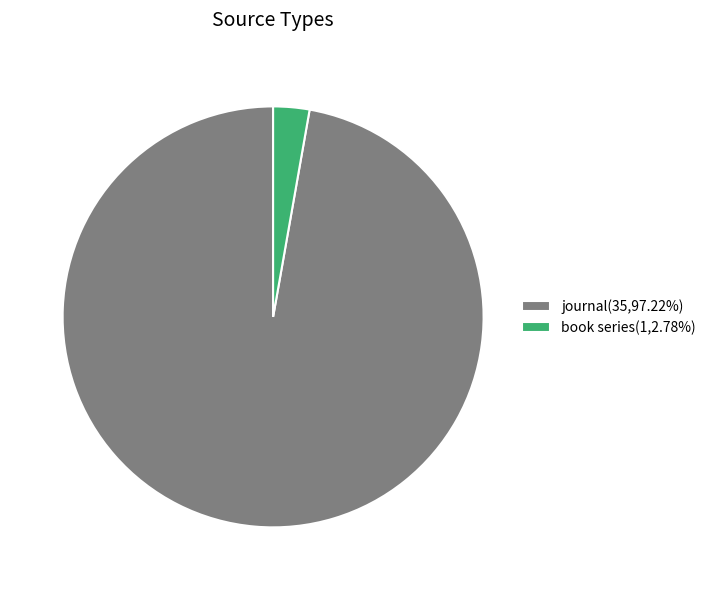

Combined, do journal(35,97.22%) and book series(1,2.78%) account for over 50%?

Yes